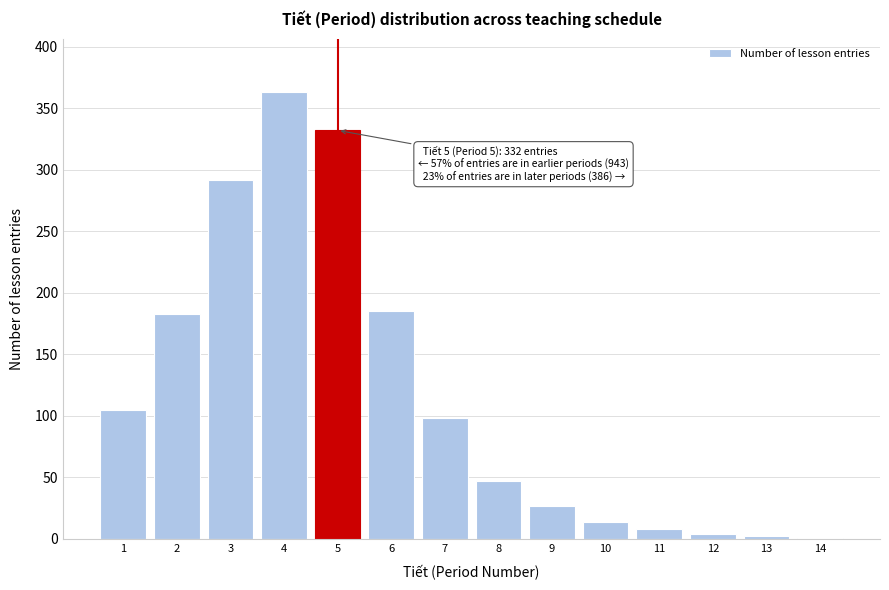

True or false: the data shows 14 at 10.

True